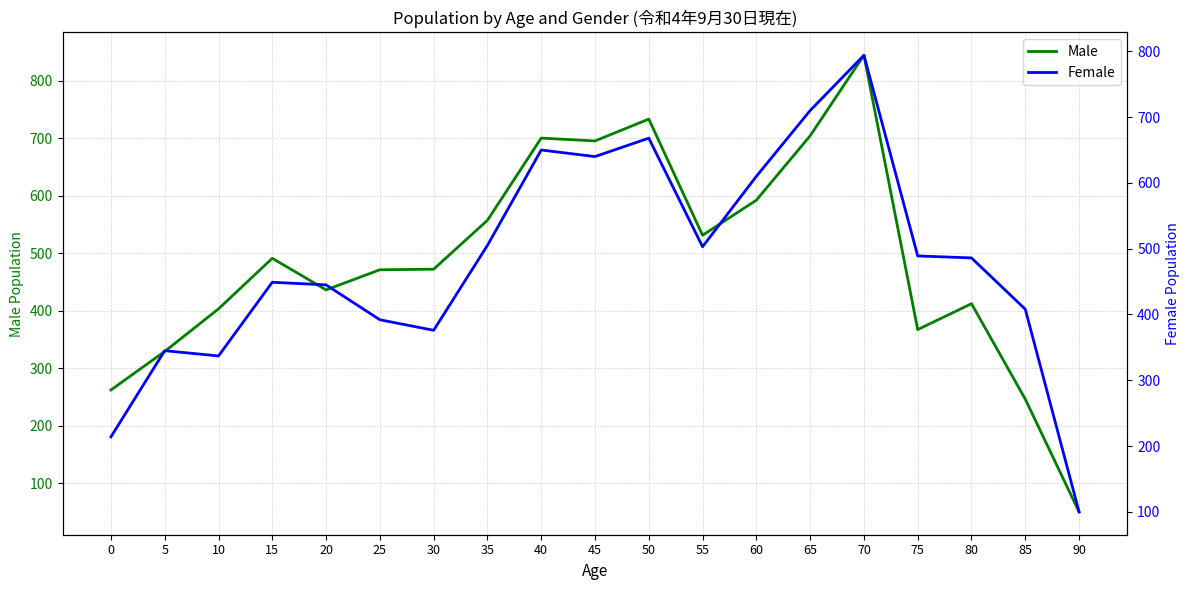

Count the number of data series in this chart.

2